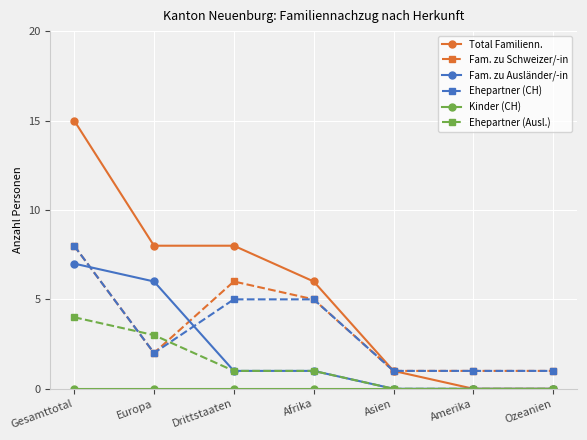

After their last crossing, which series has the higher values: Ehepartner (Ausl.) or Fam. zu Schweizer/-in?

Fam. zu Schweizer/-in